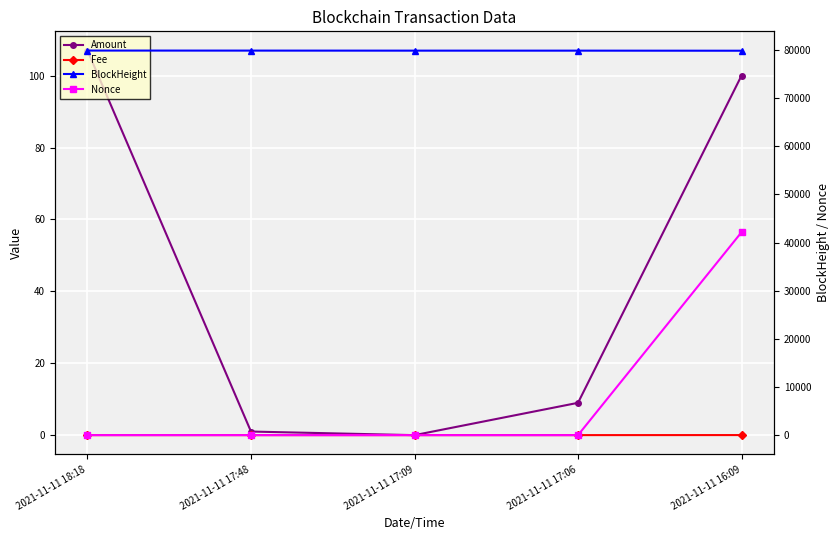

Is it true that Nonce equals 16034.8 at 2021-11-11 17:09?

False